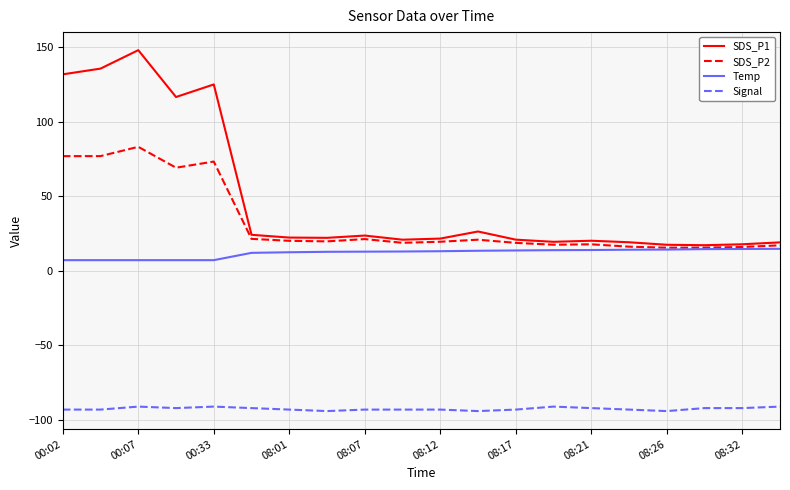

Which series has the largest range (max minus min)?

SDS_P1